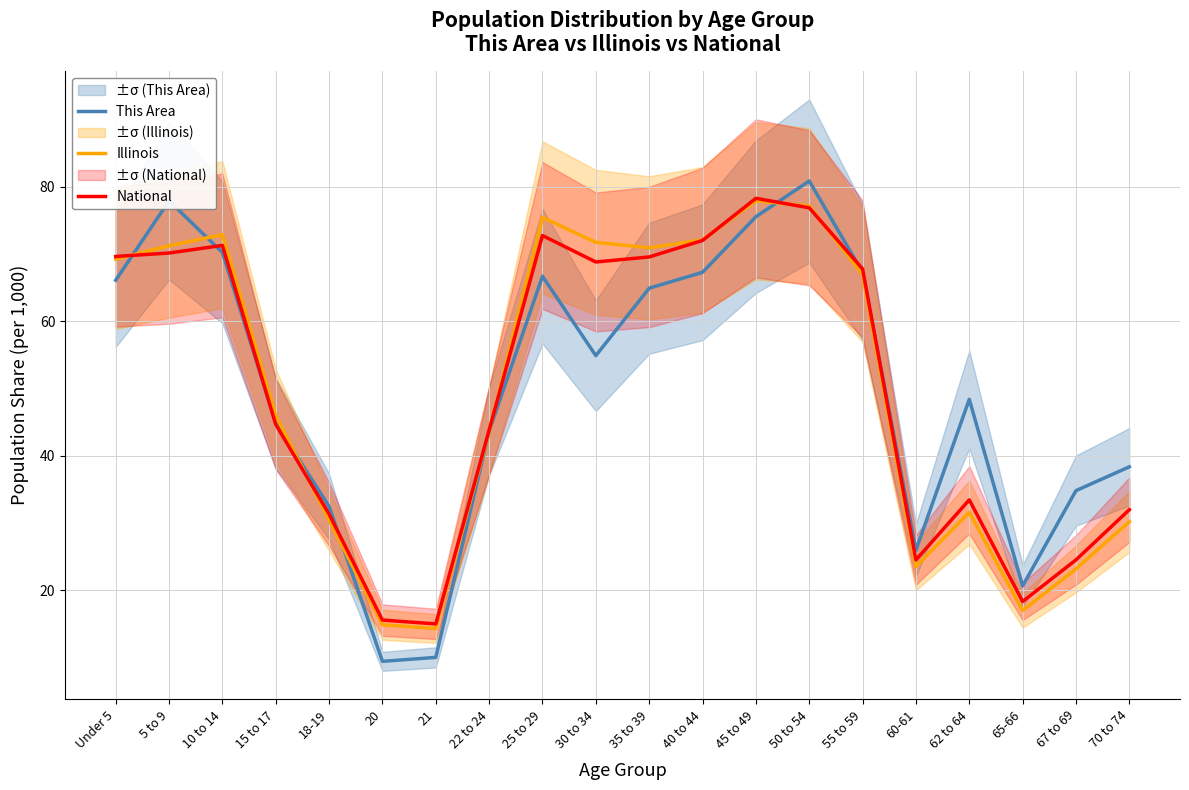

What is the difference between the Illinois values at 18-19 and 45 to 49?

47.4